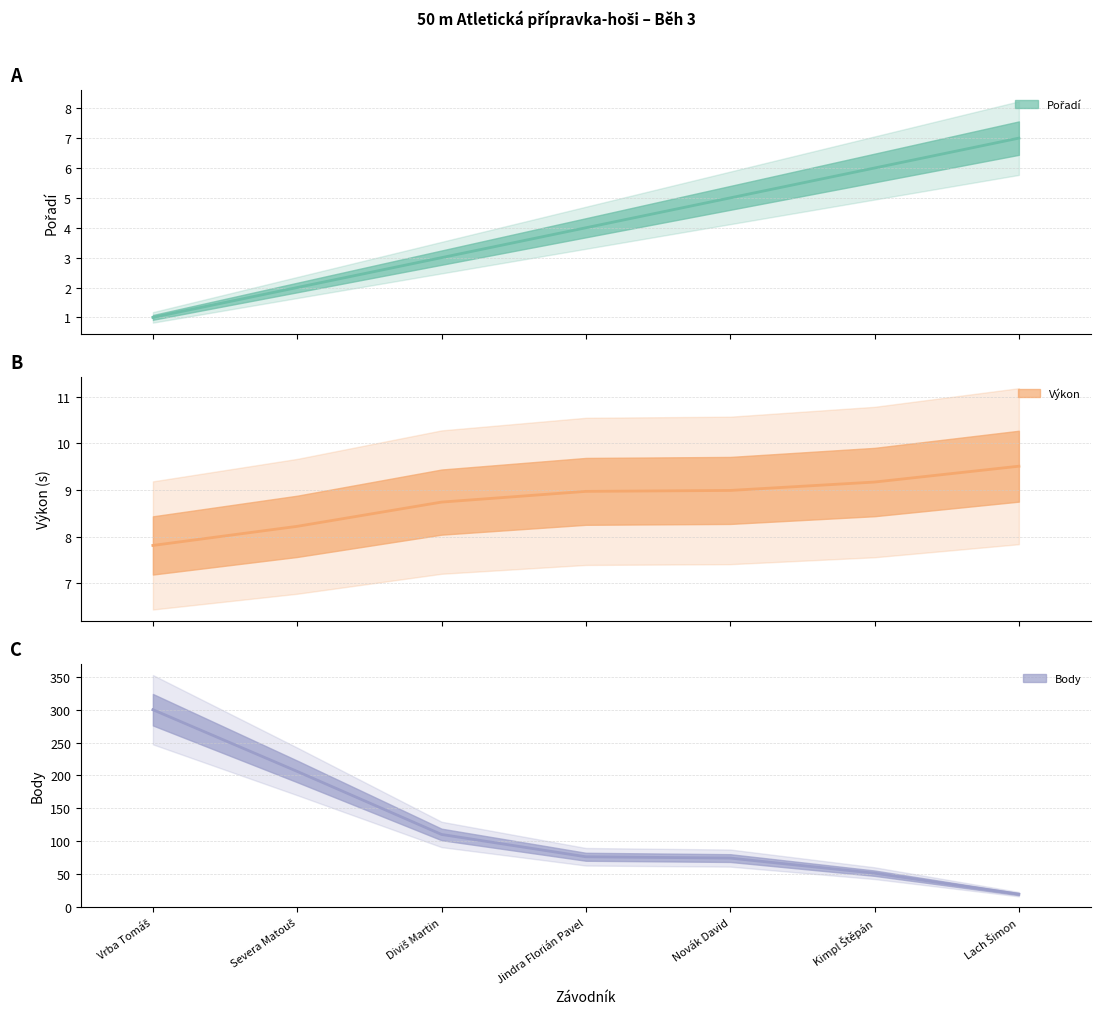

At how many categories does at least one series exceed 105?

3